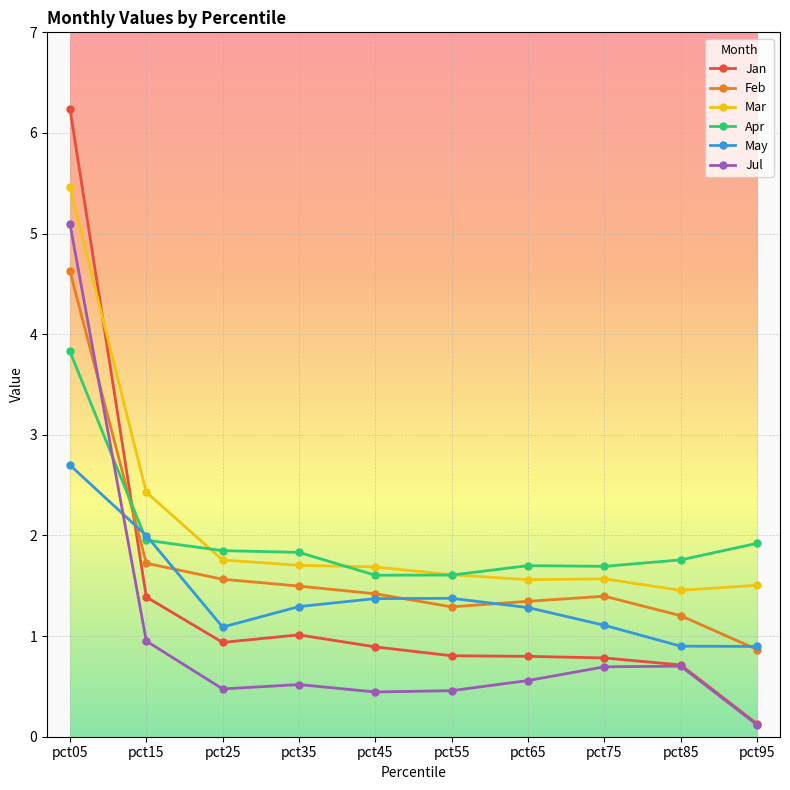

How many intersections are there between Jul and May?

1